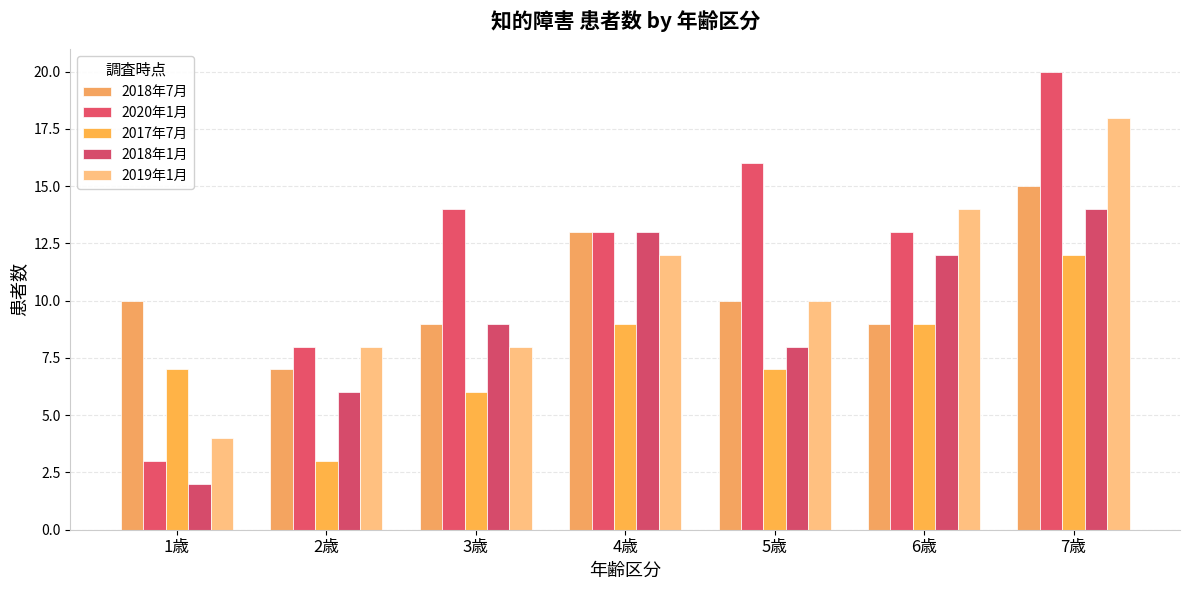

Are the bars horizontal?

No